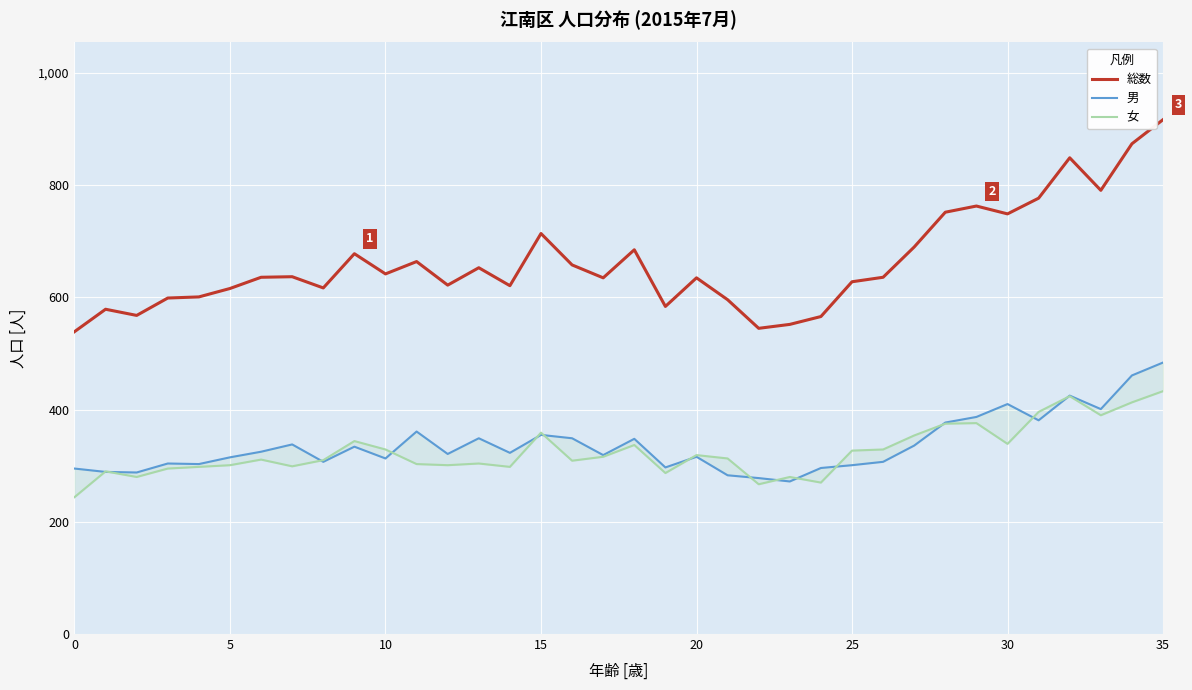

What is the smallest value displayed?

244